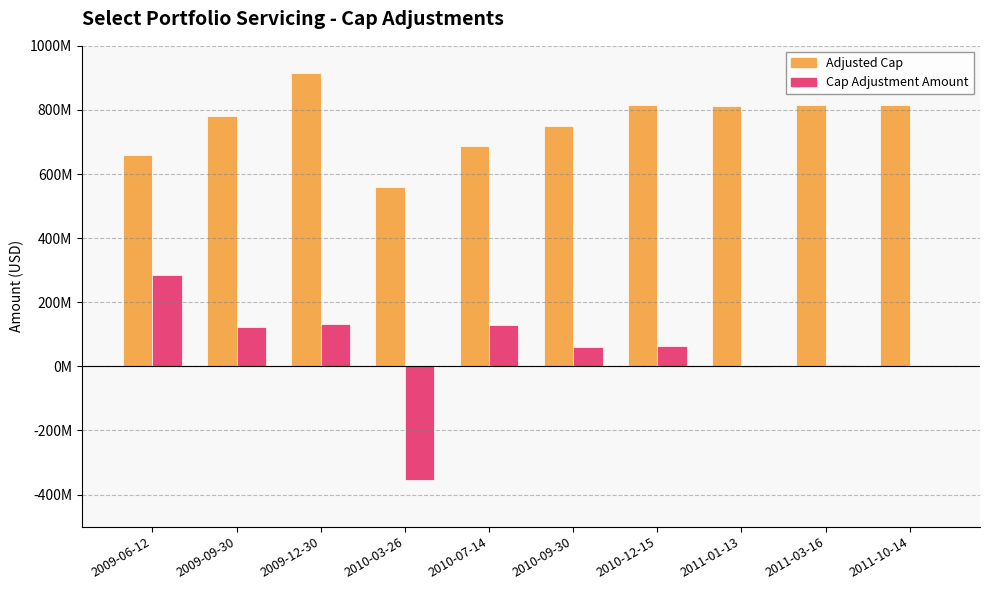

What are all the series names shown in the legend?

Adjusted Cap, Cap Adjustment Amount